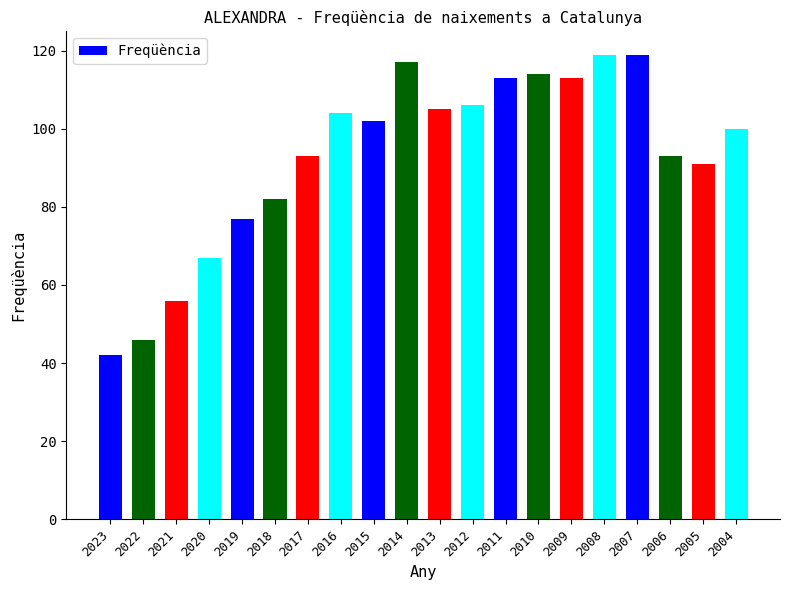

What is the average value?

93